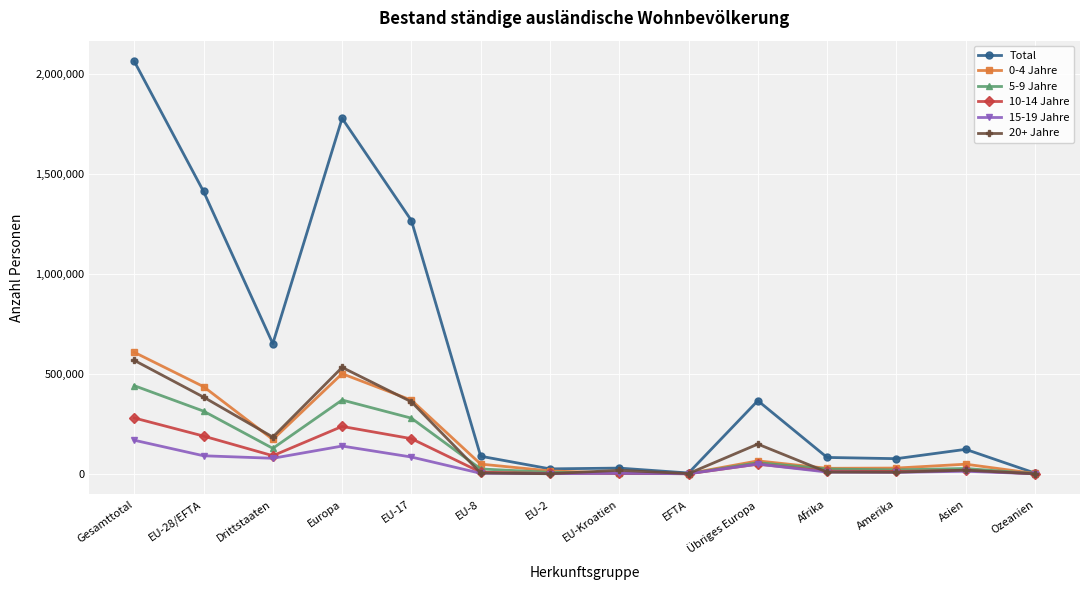

What is the average value of the 20+ Jahre series?

159432